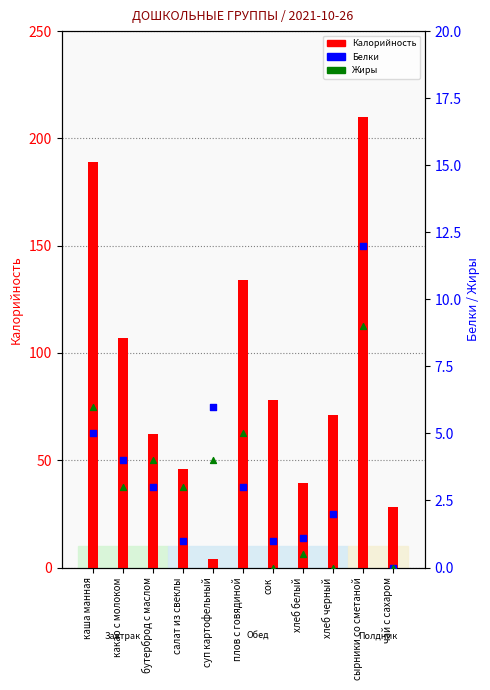

Which series has the widest spread of Y values?

Калорийность